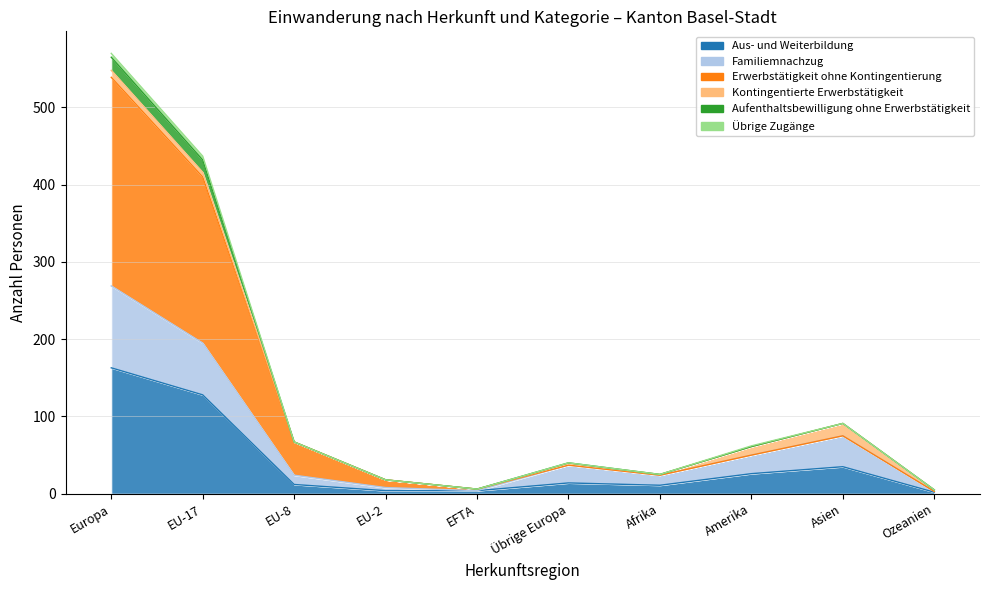

Does the chart have visible grid lines?

Yes